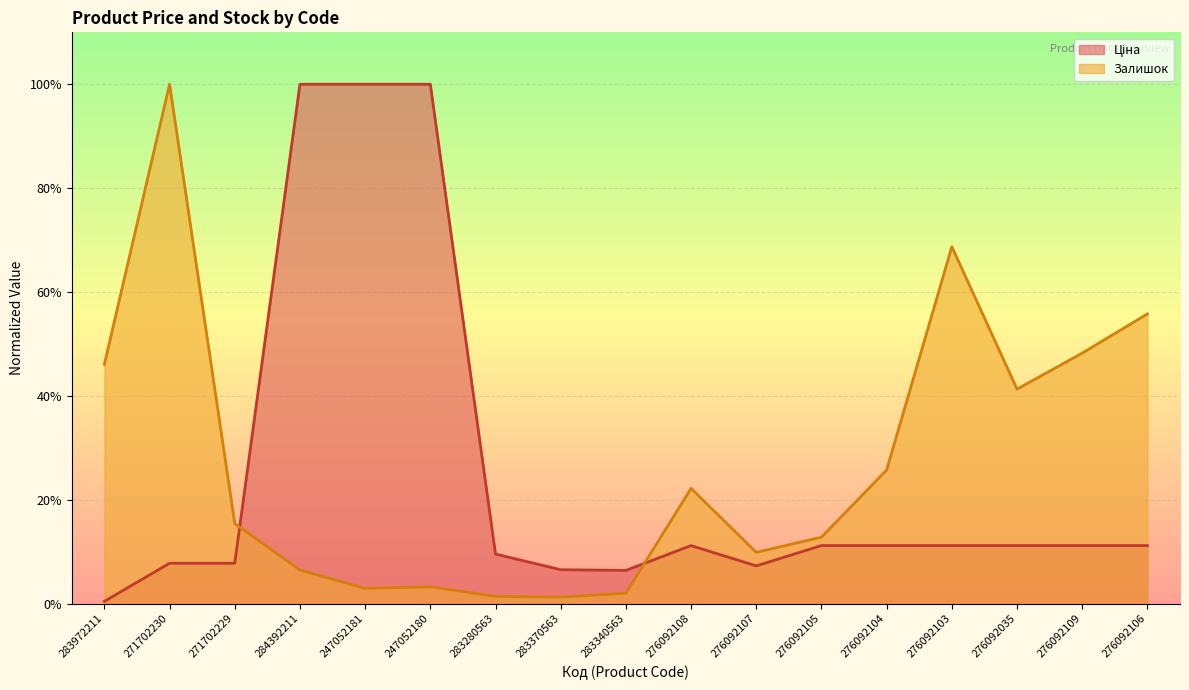

What are all the series names shown in the legend?

Ціна, Залишок